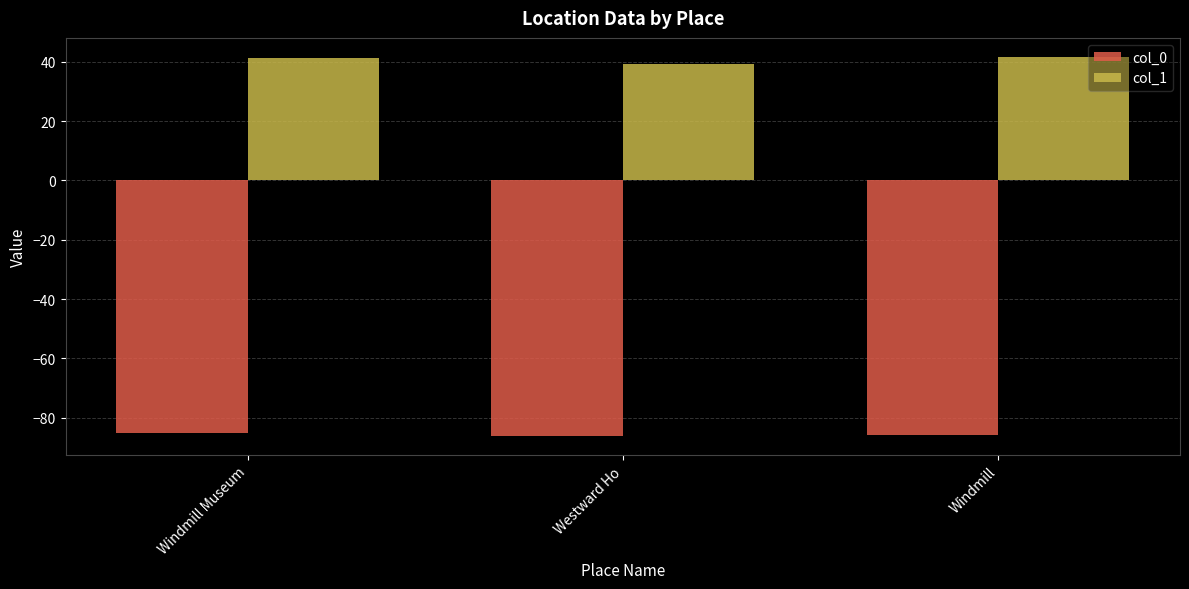

What is the sum of all col_0 values?

-257.1